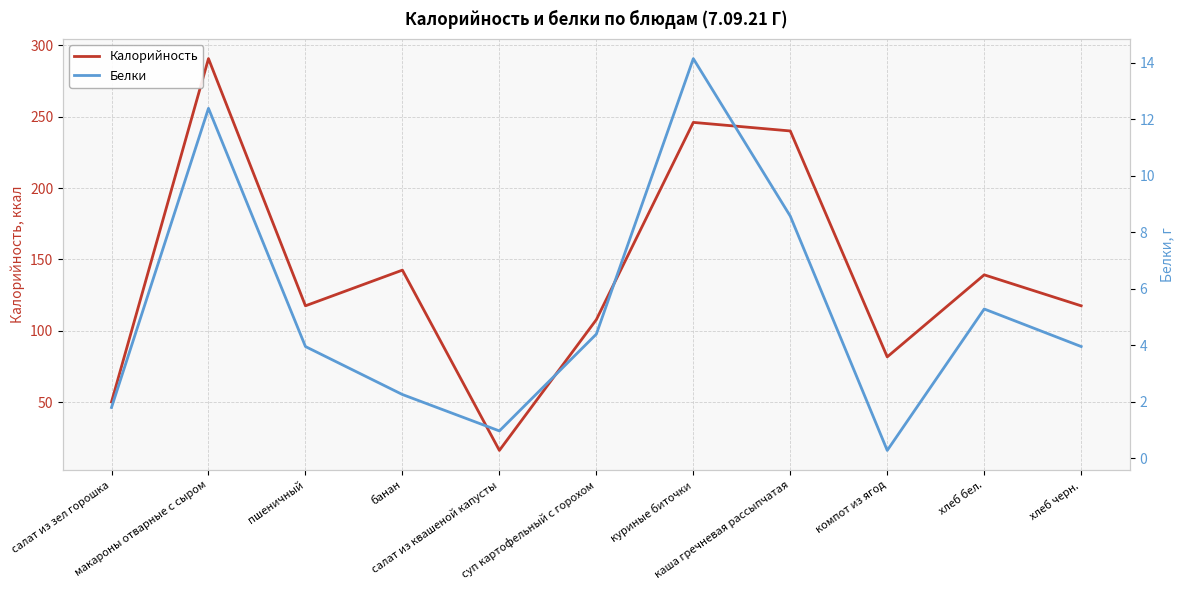

True or false: Калорийность and Белки intersect in this chart.

False